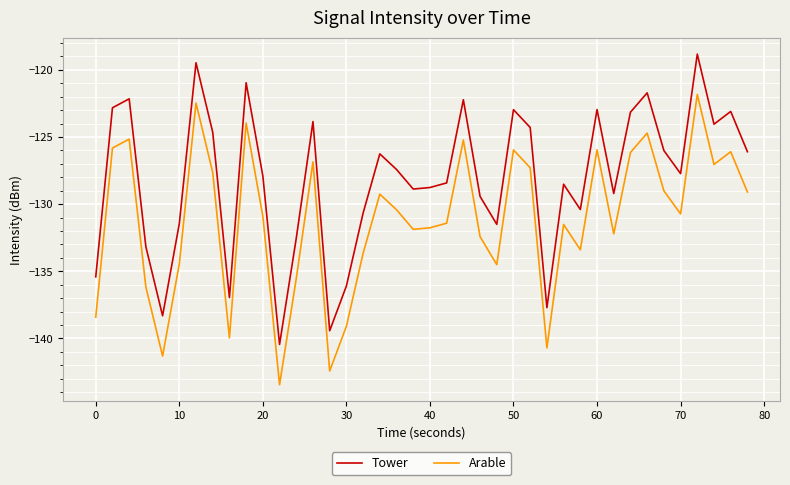

Rank the series by their maximum value, from lowest to highest.

Arable, Tower